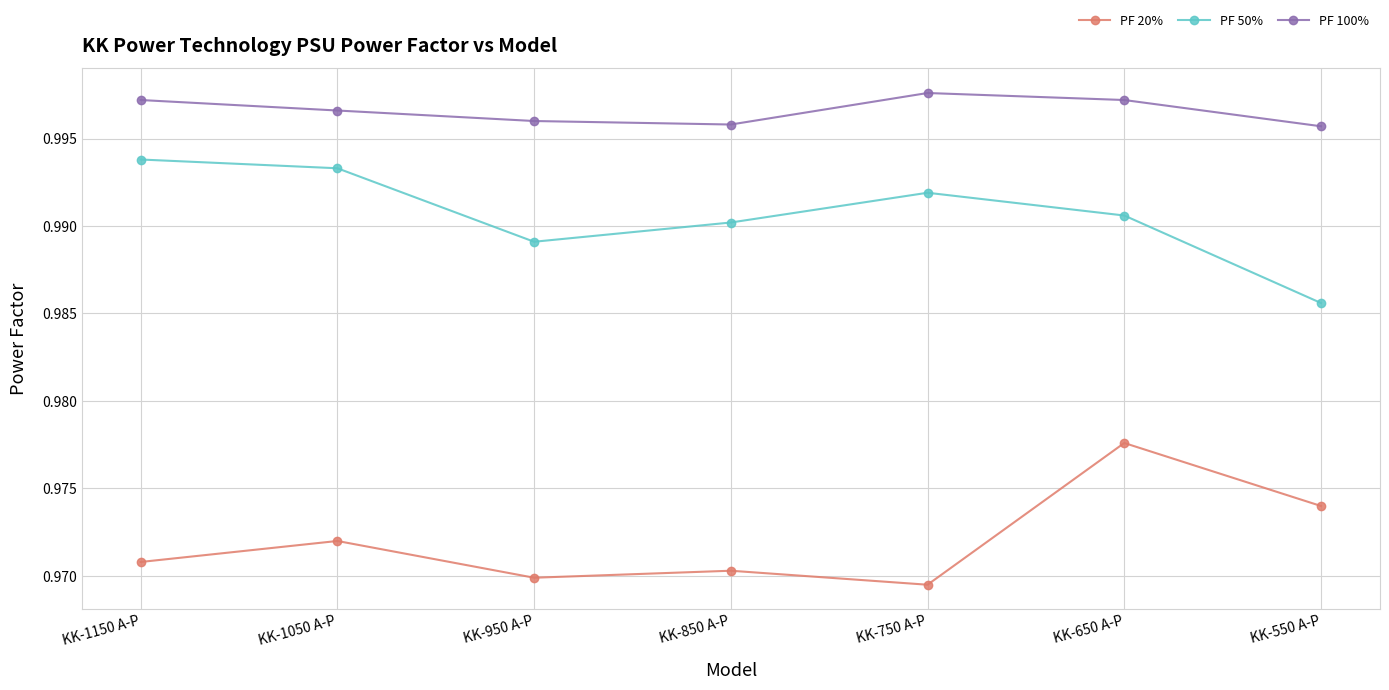

Count the PF 50% values in the range 0 to 1.

7